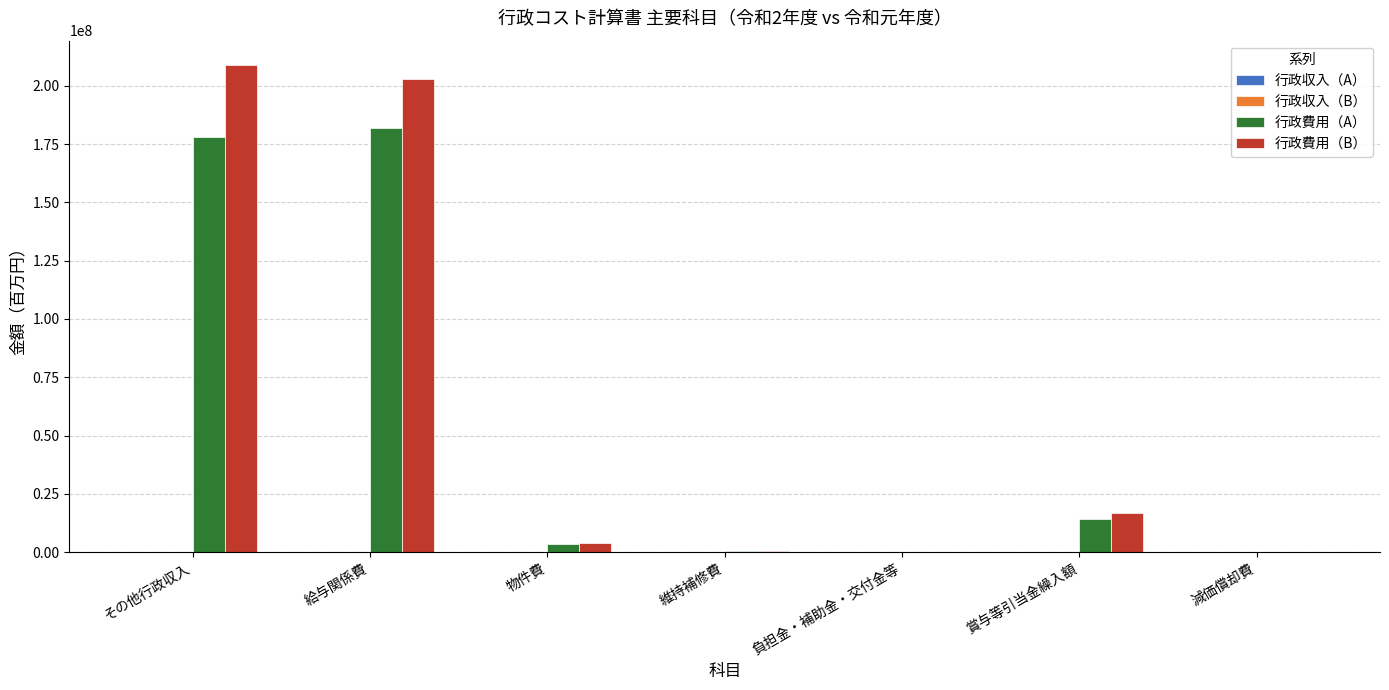

The 行政費用（A） series shows 6028223 at 賞与等引当金繰入額. True or false?

False